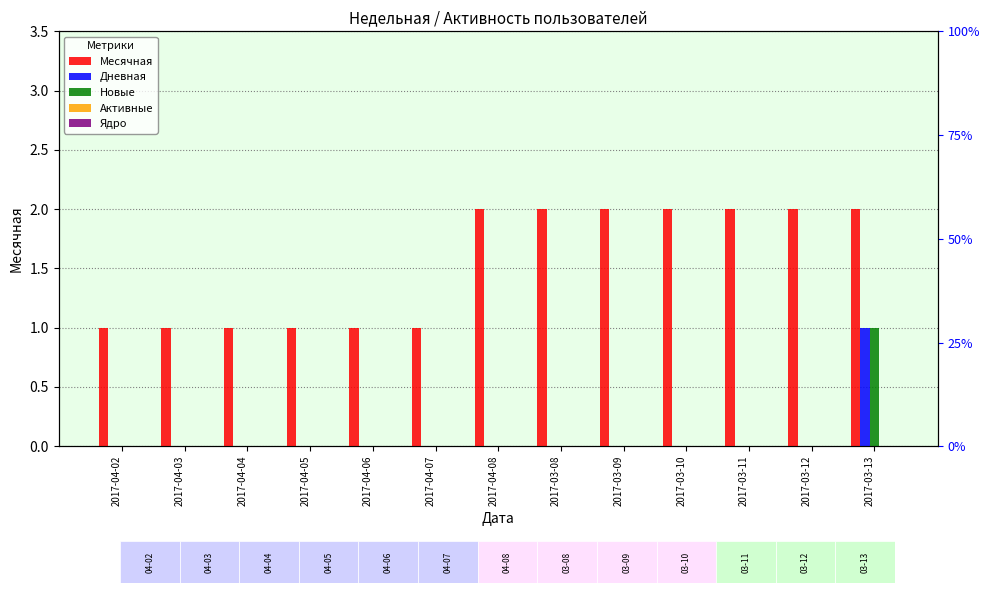

Does the chart contain stacked bars?

No